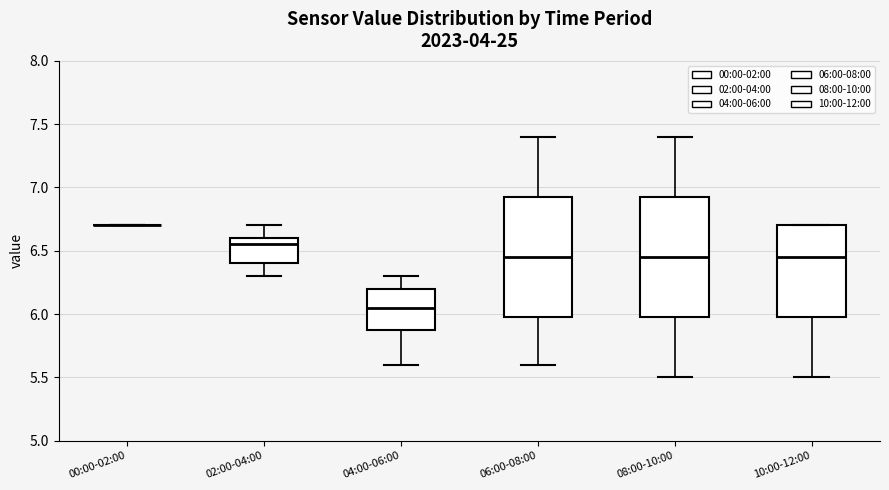

Where is the upper edge of the box for 10:00-12:00 on the y-axis? The values are not printed on the chart, so give them approximately, as read against the axis.

6.70